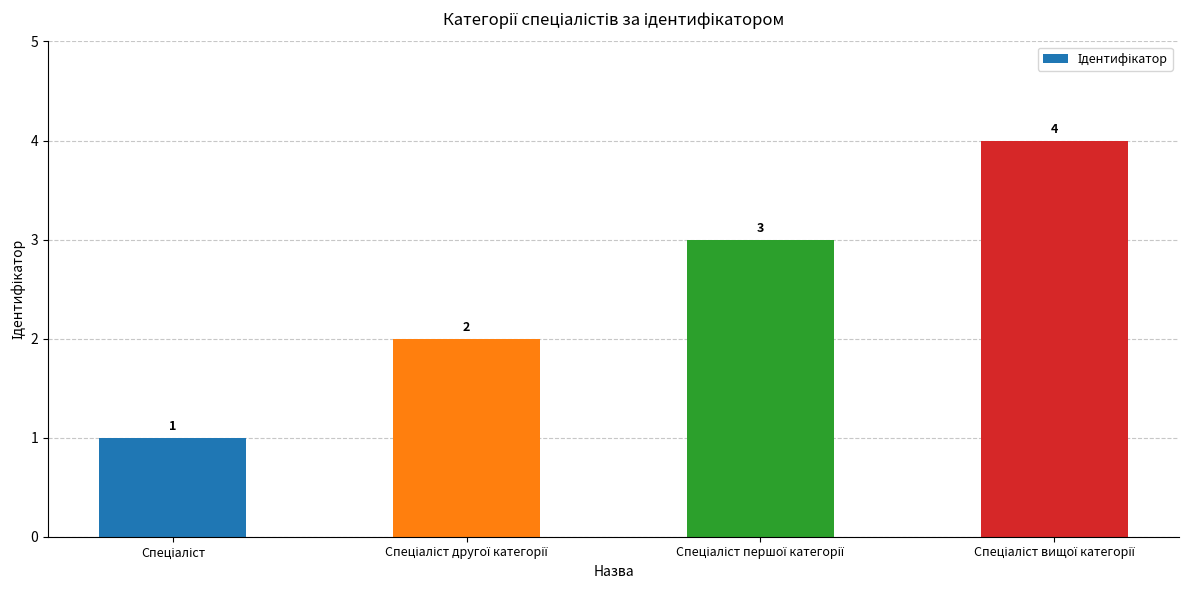

Count the values in the range 2 to 4.

3